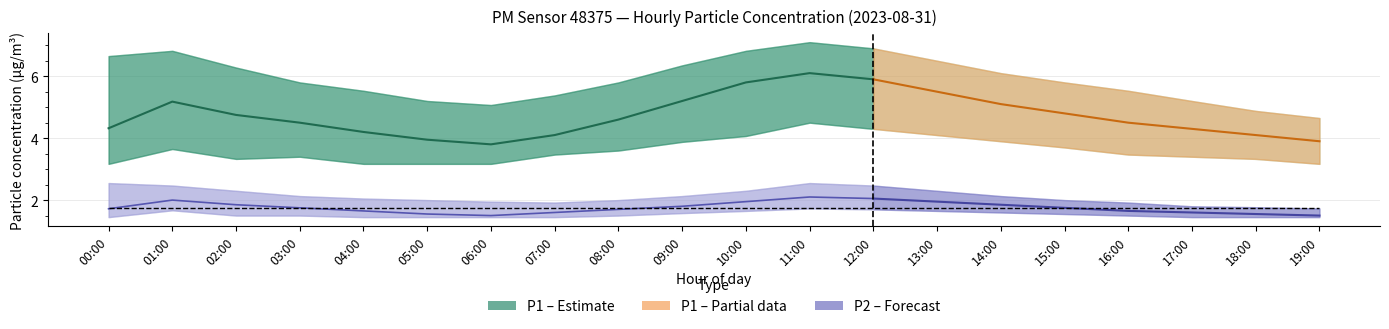

What is the label of the 15th point from the right?

05:00